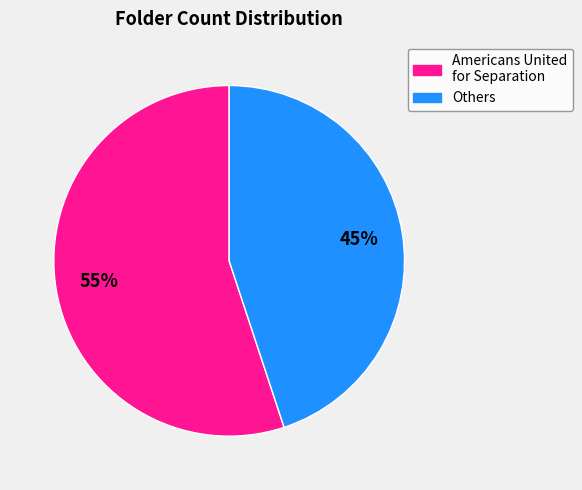

How many slices are in this pie chart?

2